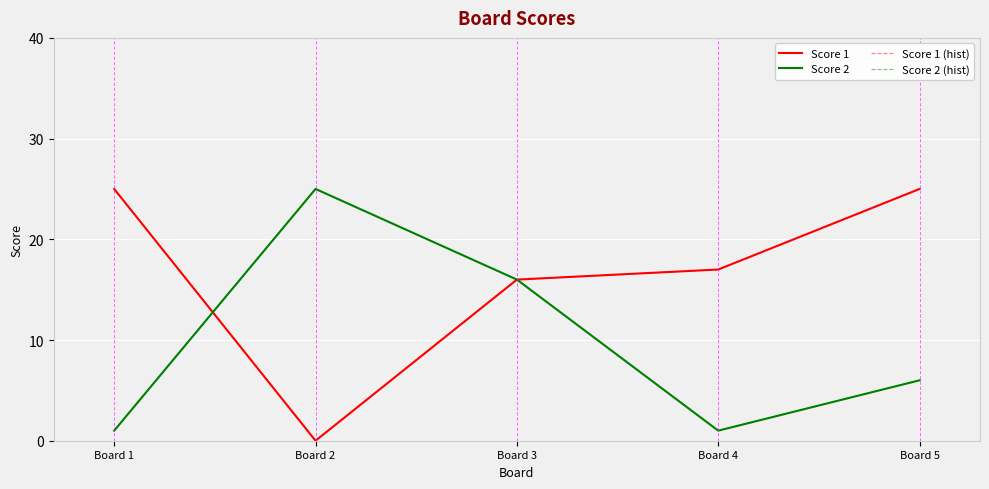

Which series changed the most between Board 1 and Board 5?

Score 2